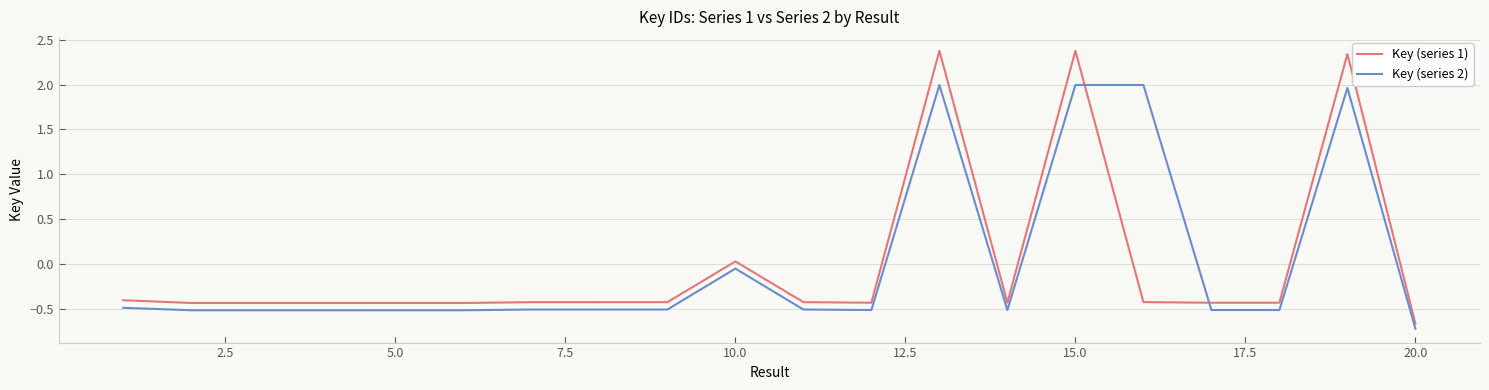

What is the minimum value shown in the chart?

-0.7